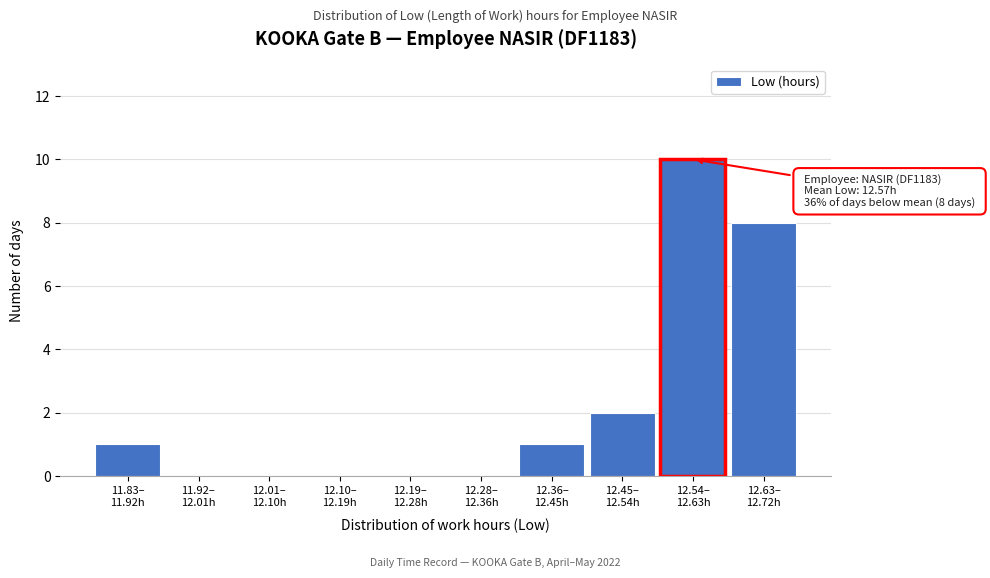

What is the maximum value shown in the chart?

10